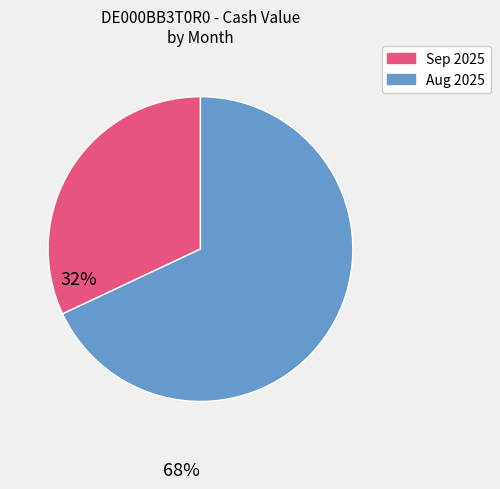

Is there a majority slice in this chart?

Yes